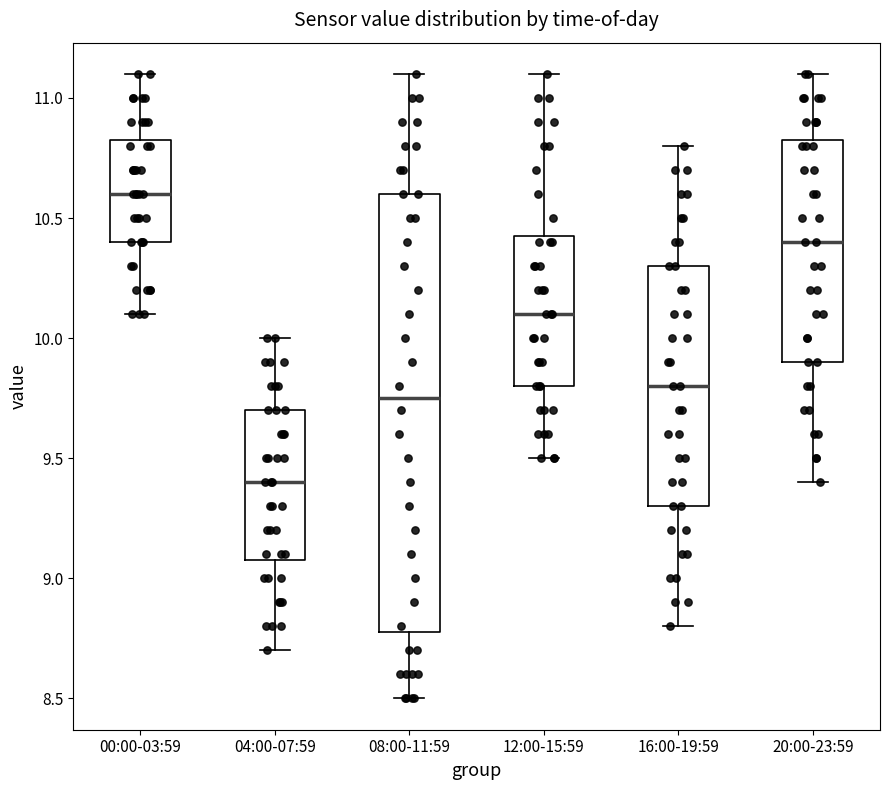

Which box's median line is the lowest?

04:00-07:59